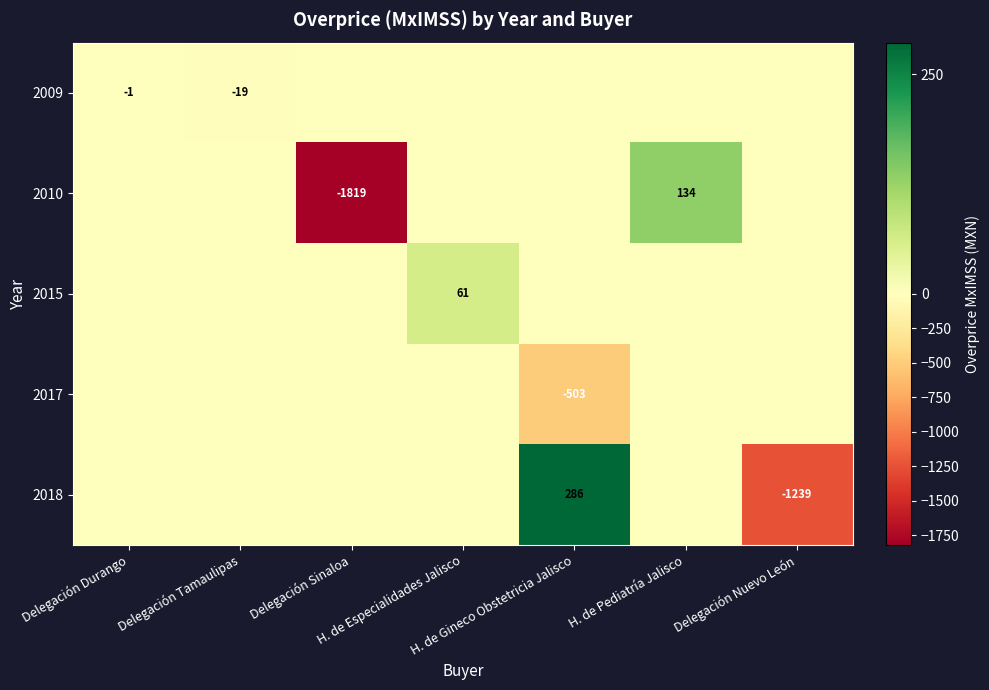

Which series has the largest total across all categories?

2015